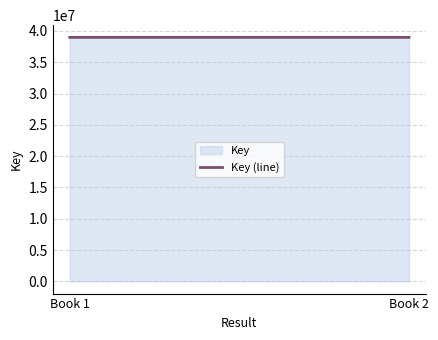

Reading left to right, what are all the values shown in this chart?

Book 1=38977308	Book 2=38978664